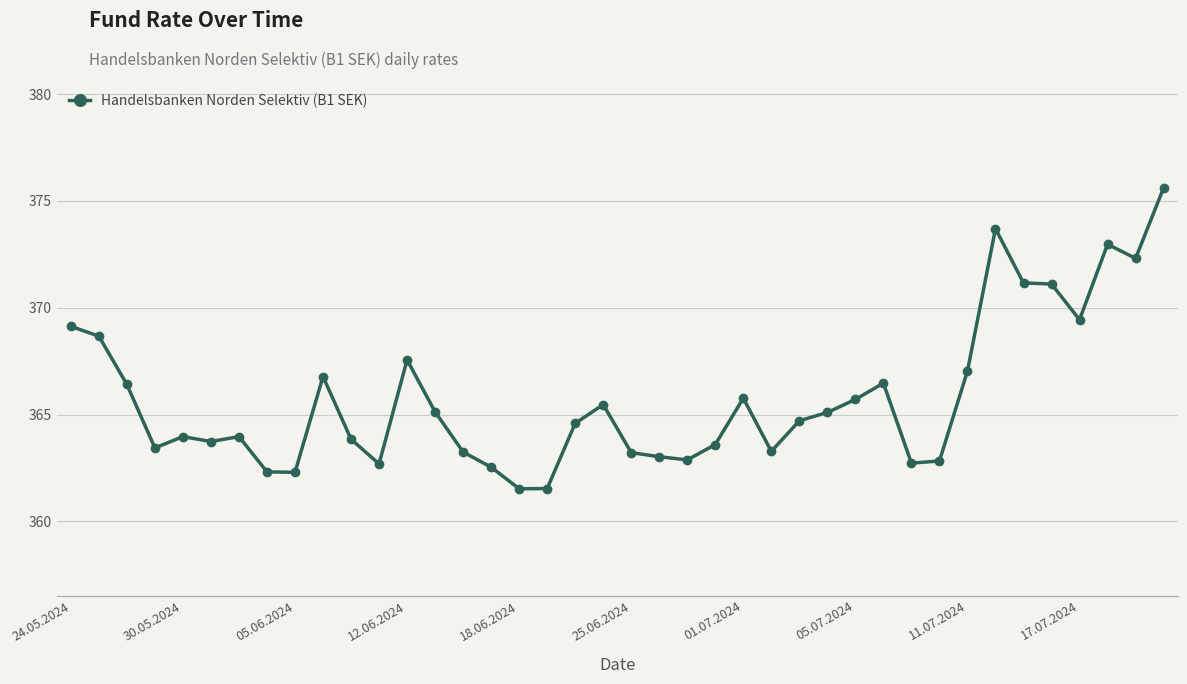

How many distinct data groups are displayed?

1